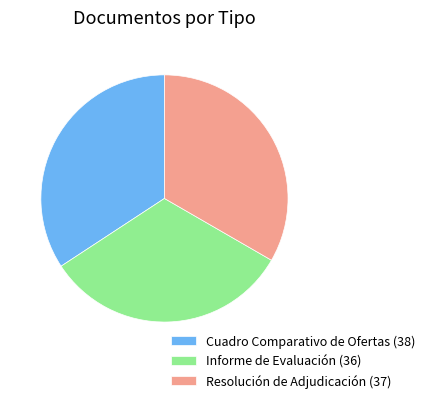

Is there any slice that represents more than half of the pie?

No